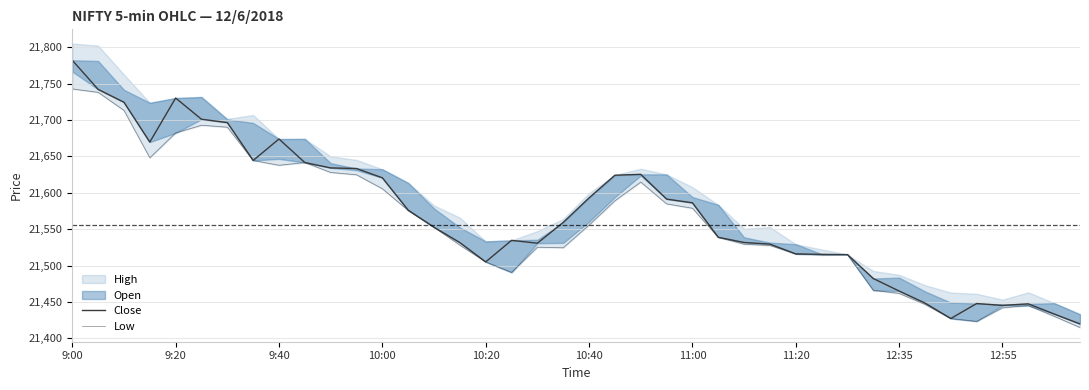

Is the value of Close at 9:00 greater than the value of Low at 39?

Yes